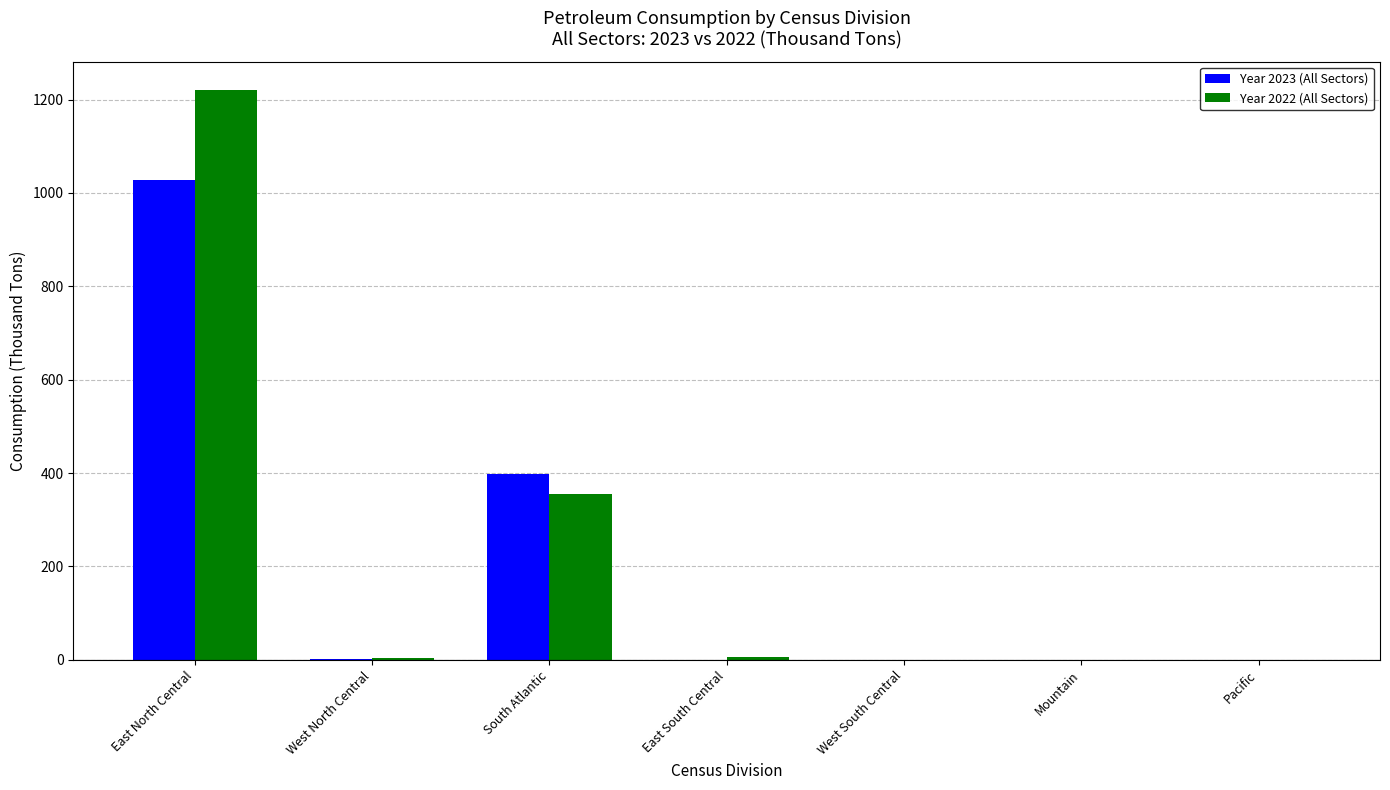

Which category has the highest value in the Year 2022 (All Sectors) series?

East North Central